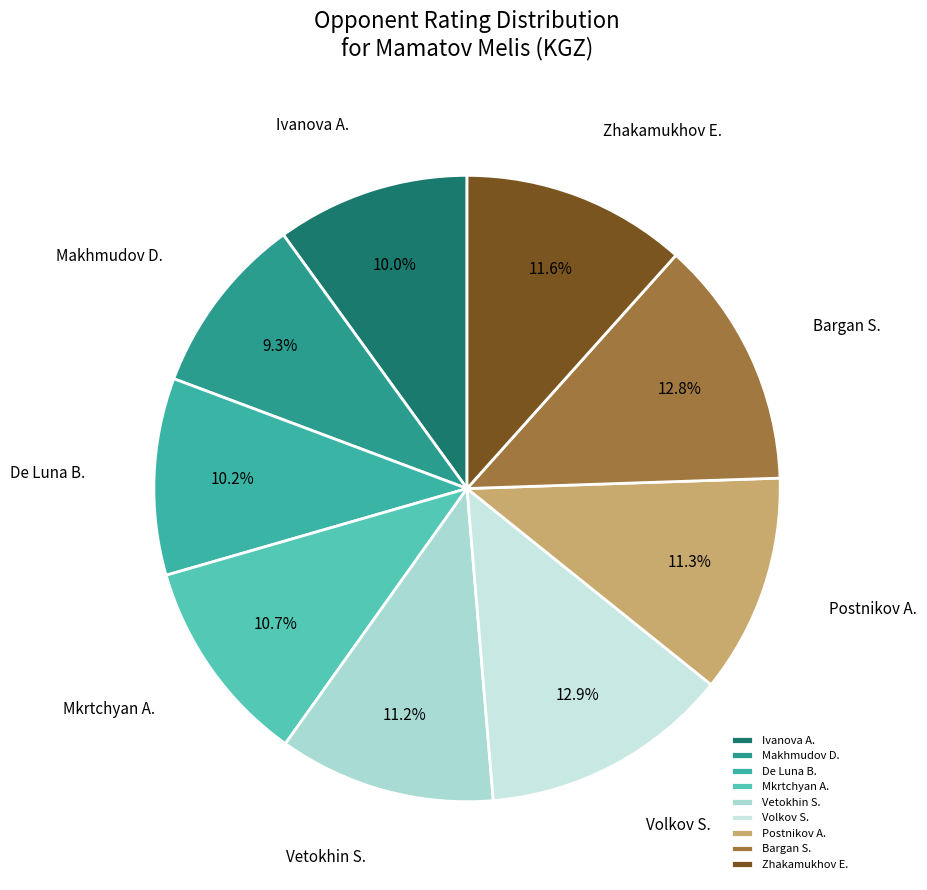

Between Postnikov A. and Ivanova A., which is larger?

Postnikov A.